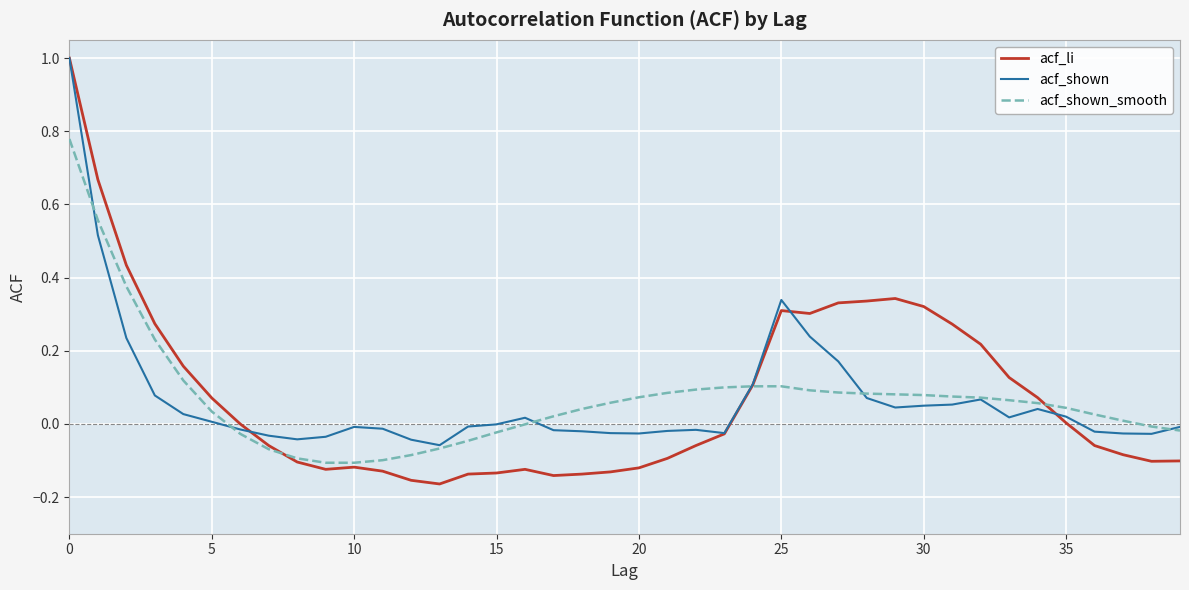

True or false: acf_shown_smooth and acf_shown intersect in this chart.

True